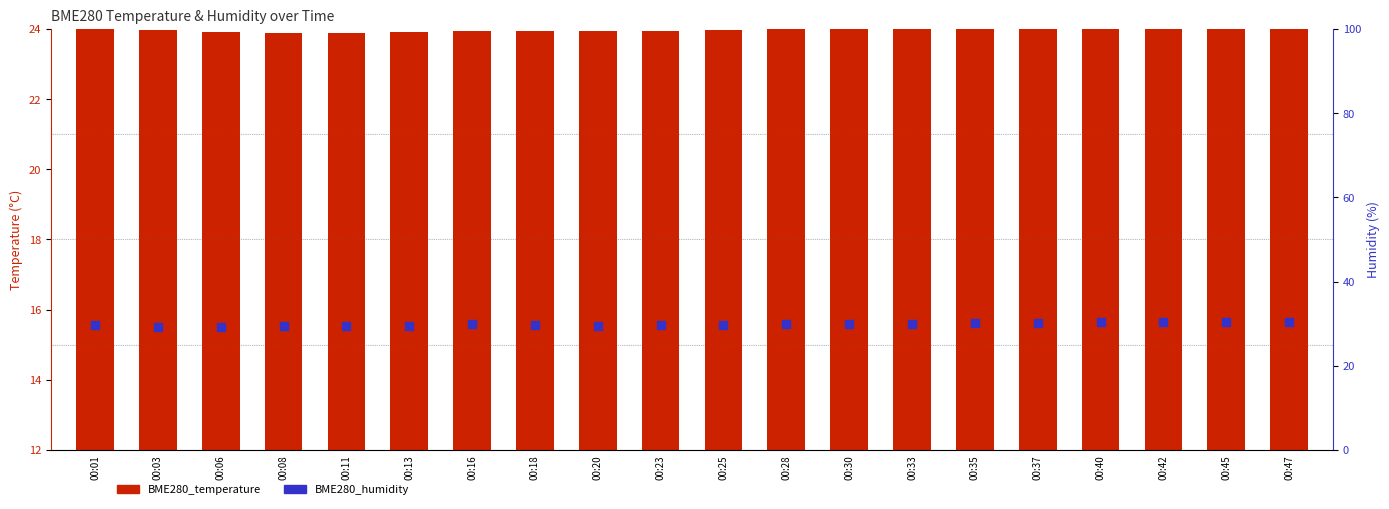

At how many categories does at least one series exceed 24?

20